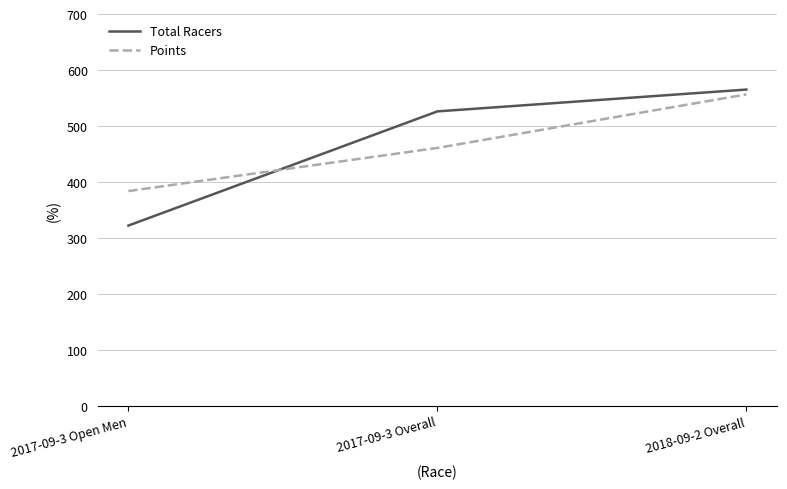

What are all the series names shown in the legend?

Total Racers, Points